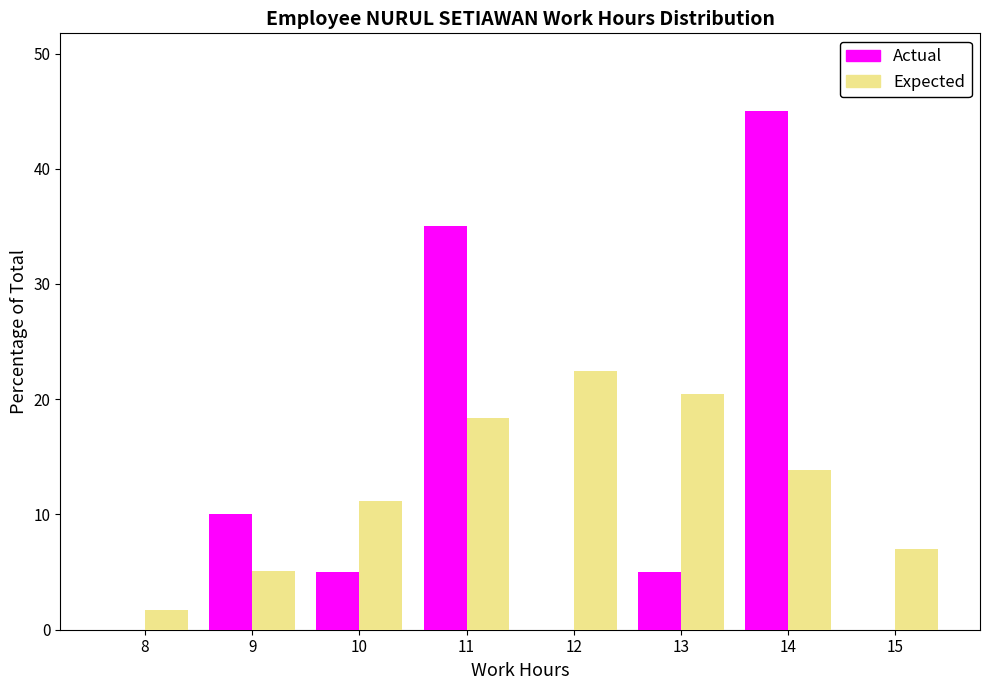

Reading right to left, what are all the values shown in this chart?

Actual: 15=0.0	14=45.0	13=5.0	12=0.0	11=35.0	10=5.0	9=10.0	8=0.0
Expected: 15=7.0	14=13.8	13=20.4	12=22.5	11=18.4	10=11.2	9=5.1	8=1.7